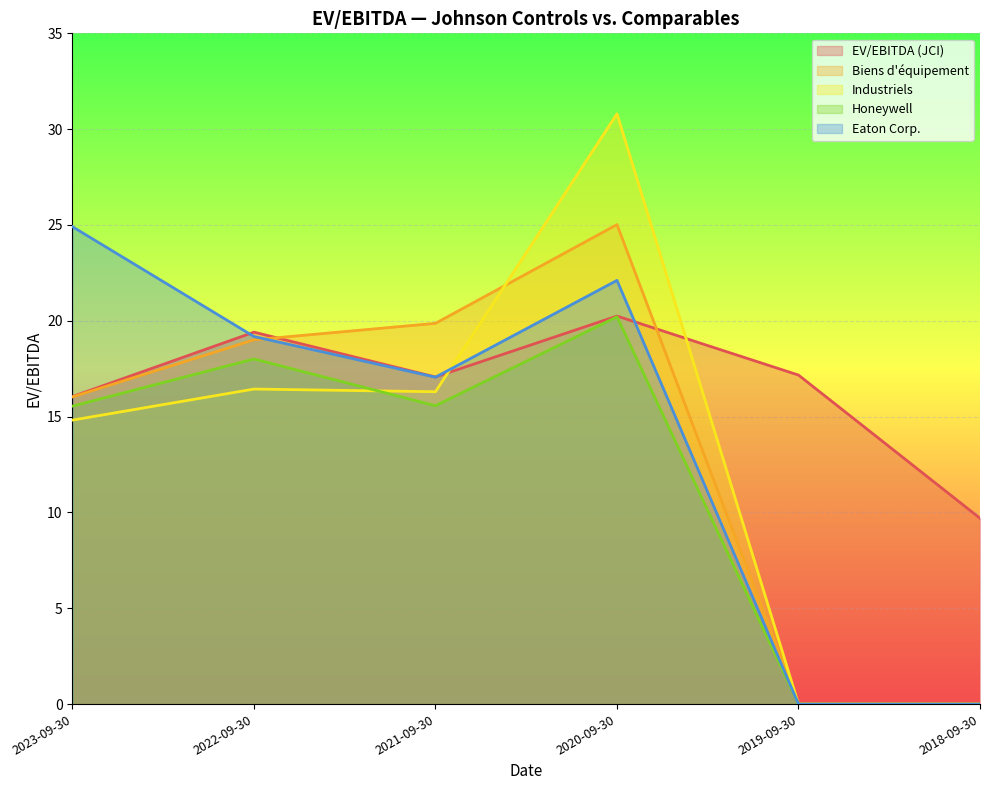

What is the label of the 6th point from the left?

2018-09-30